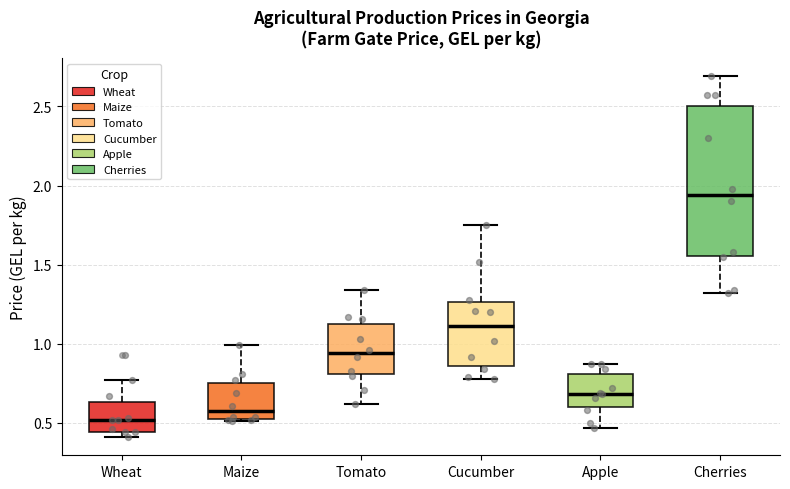

Reading left to right, read every box against the y-axis: the position of its median line, the range the box covers, and the ends of its whiskers. The values are not printed on the chart, so give them approximately, as read against the axis.

Wheat: median 0.50, box 0.45 to 0.65, whiskers 0.40 to 0.75
Maize: median 0.60, box 0.55 to 0.75, whiskers 0.50 to 1.00
Tomato: median 0.95, box 0.80 to 1.15, whiskers 0.60 to 1.35
Cucumber: median 1.10, box 0.85 to 1.25, whiskers 0.80 to 1.75
Apple: median 0.70, box 0.60 to 0.80, whiskers 0.45 to 0.85
Cherries: median 1.95, box 1.55 to 2.50, whiskers 1.30 to 2.70